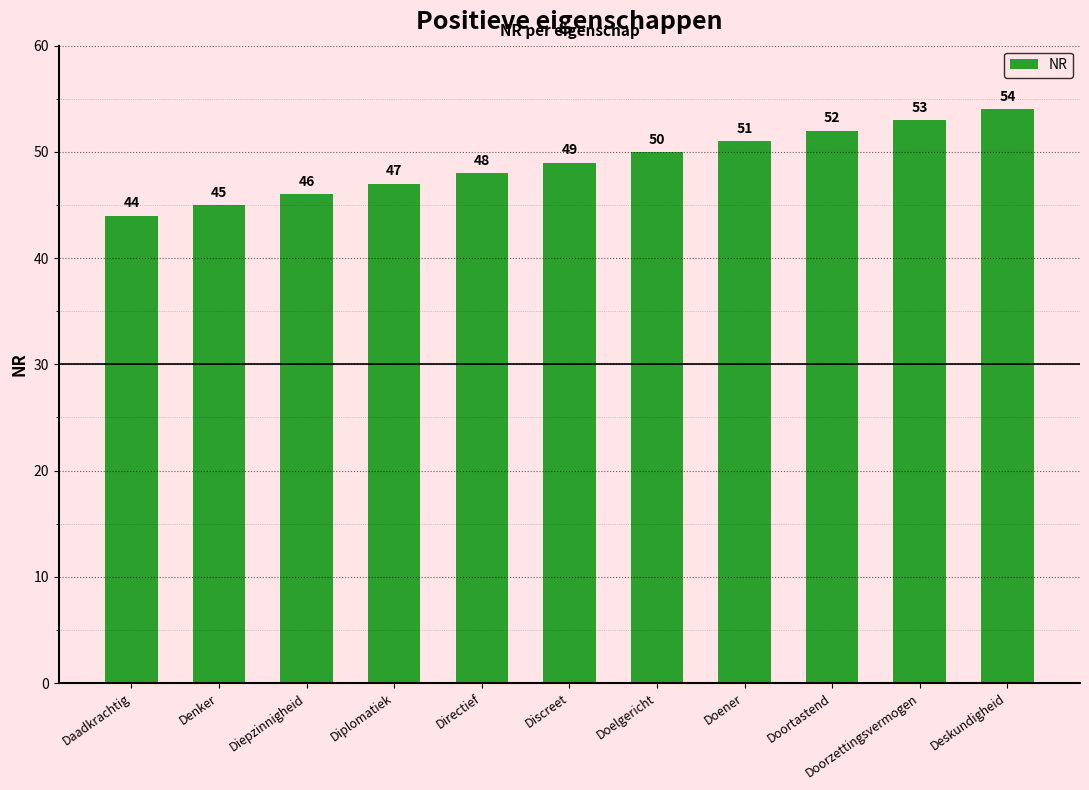

Is it true that the value at Doorzettingsvermogen is 53?

True